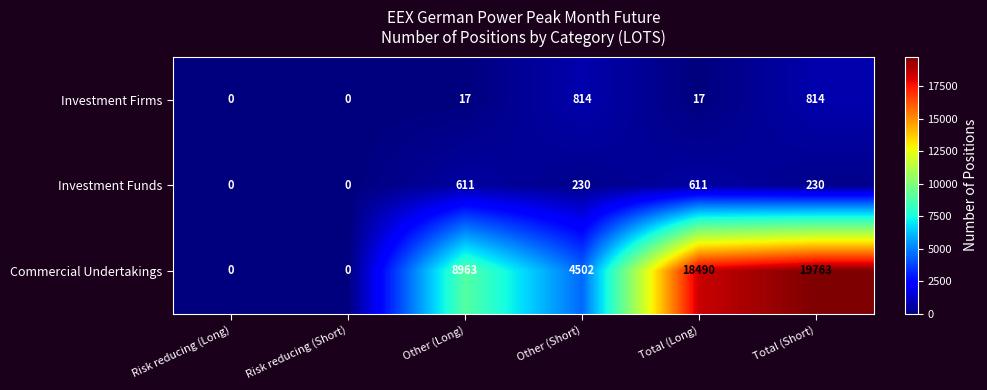

What is the maximum value shown in the chart?

19763